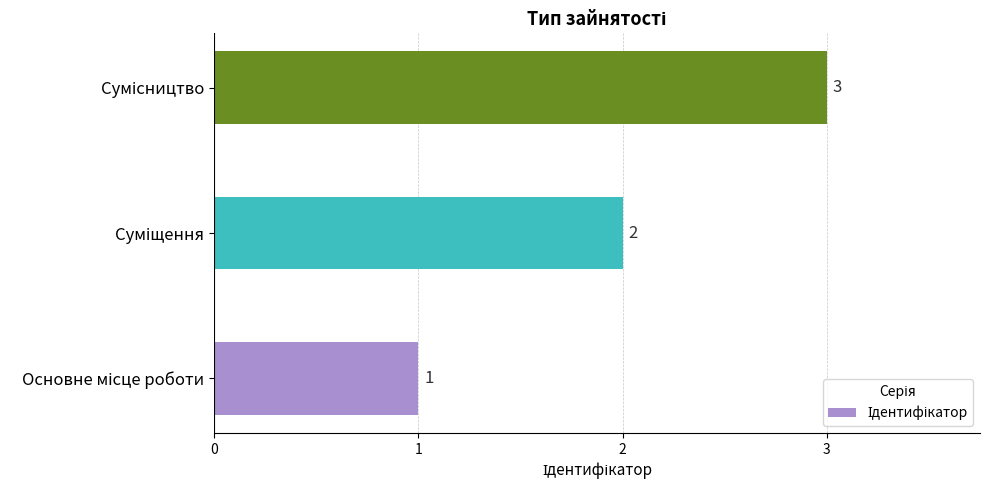

Count the values in the range 1 to 3.

3